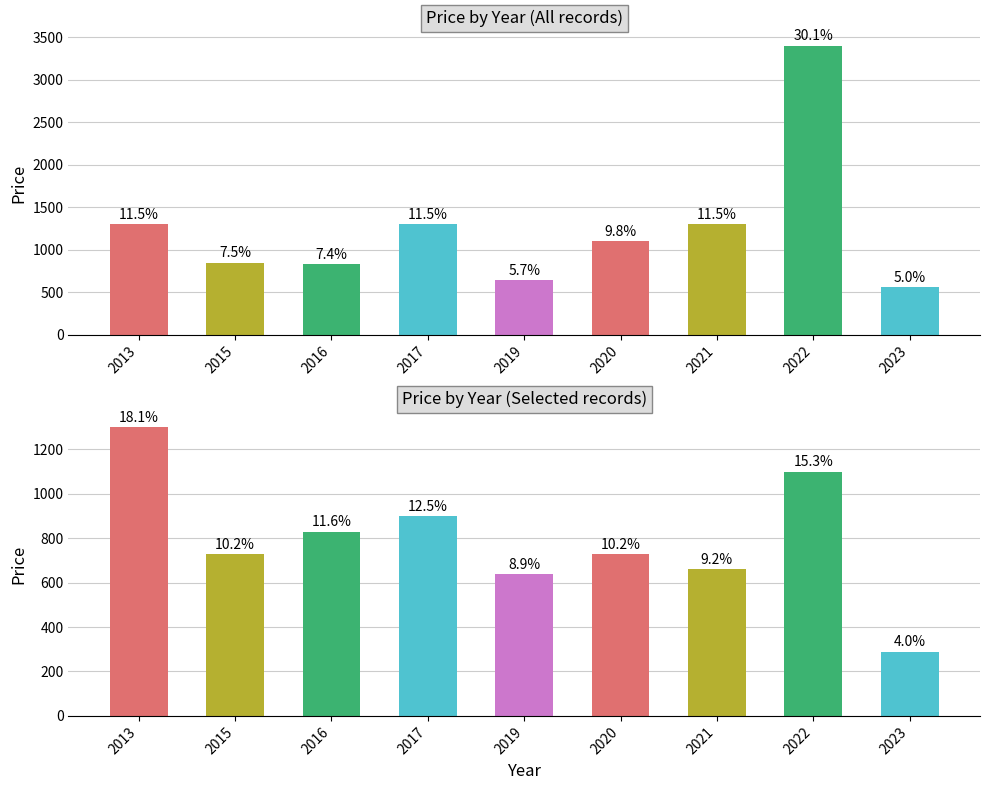

What is the maximum value shown in the chart?

3400